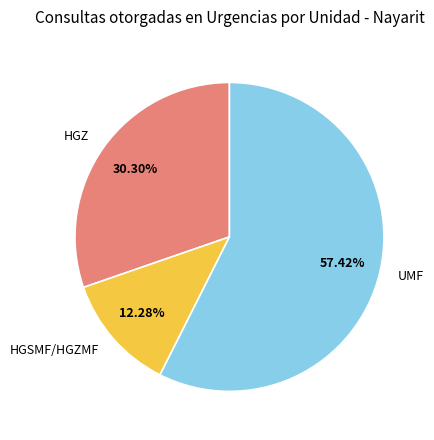

Does UMF represent more than half of the total?

Yes